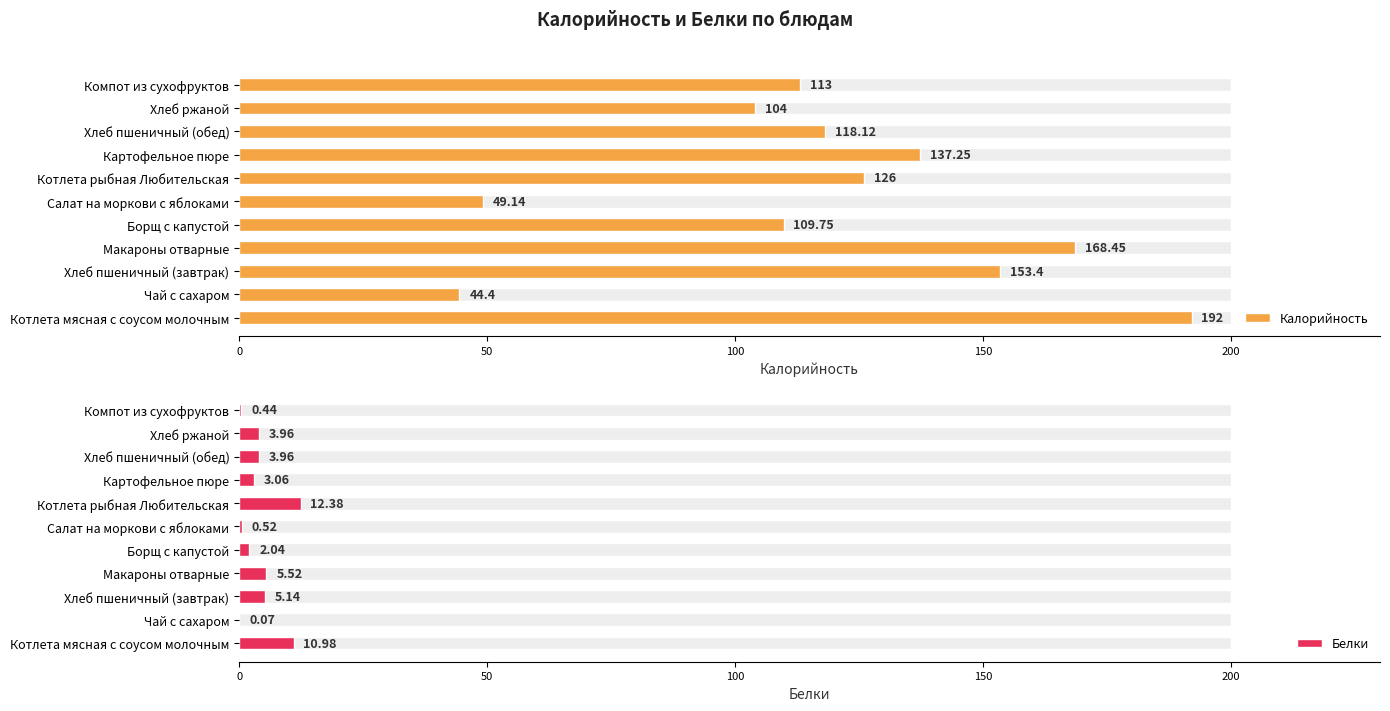

What are all the series names shown in the legend?

Калорийность, Белки